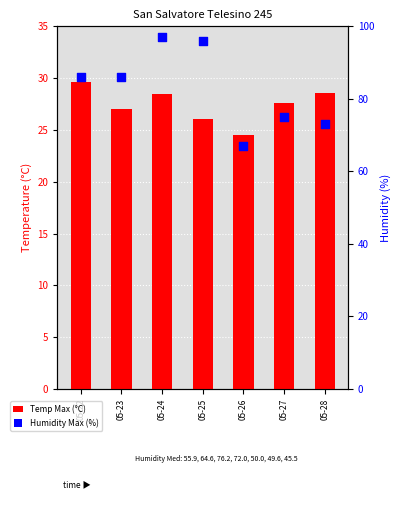

Which series has the largest Y range (max minus min)?

Humidity Max (%)